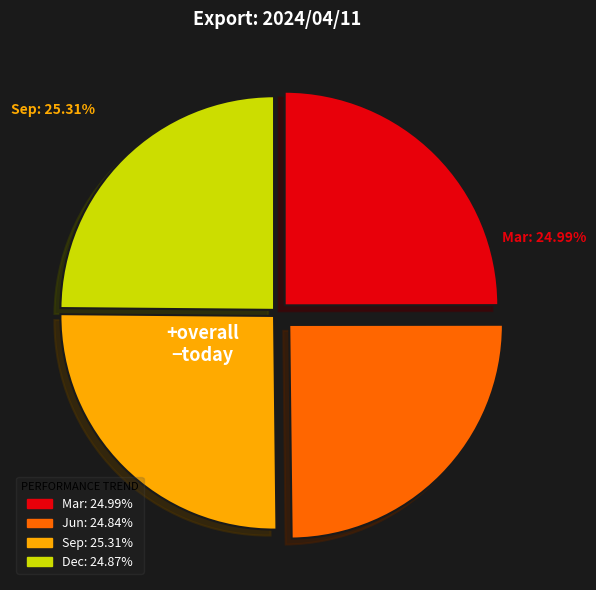

To the nearest percent, what portion does Sep represent?

25%